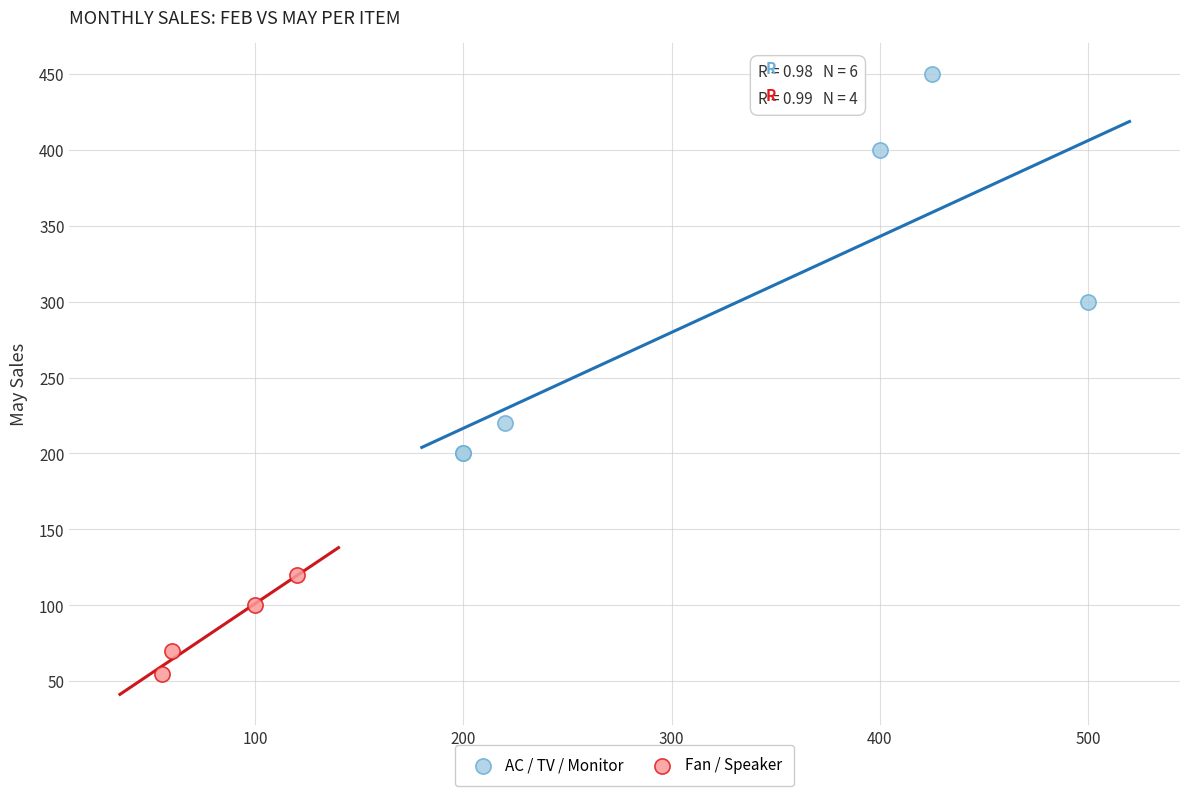

Which series reaches the minimum Y coordinate?

Fan / Speaker